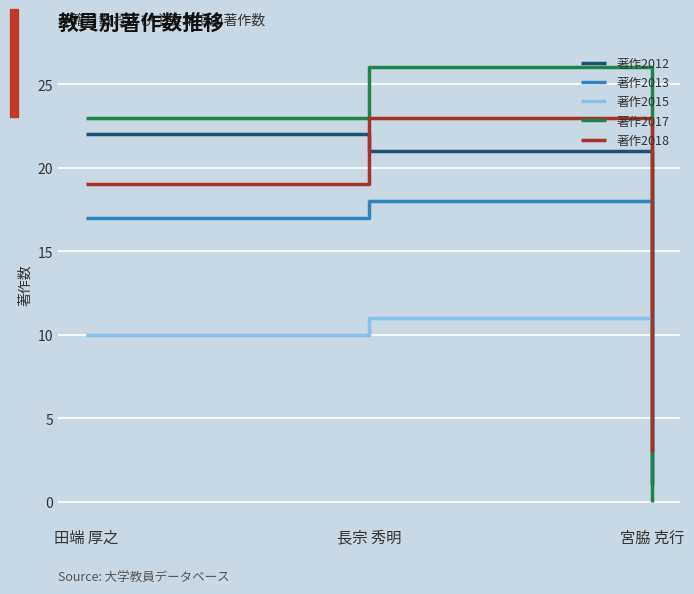

List the labels in order of 著作2017 value, smallest first.

宮脇 克行, 田端 厚之, 長宗 秀明